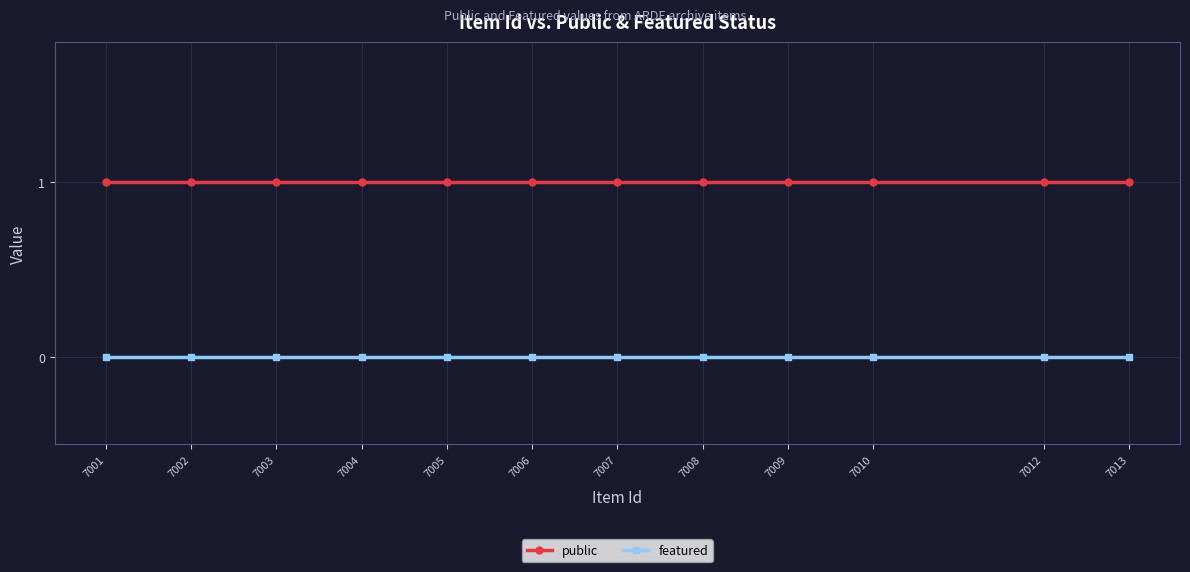

True or false: public and featured intersect in this chart.

False